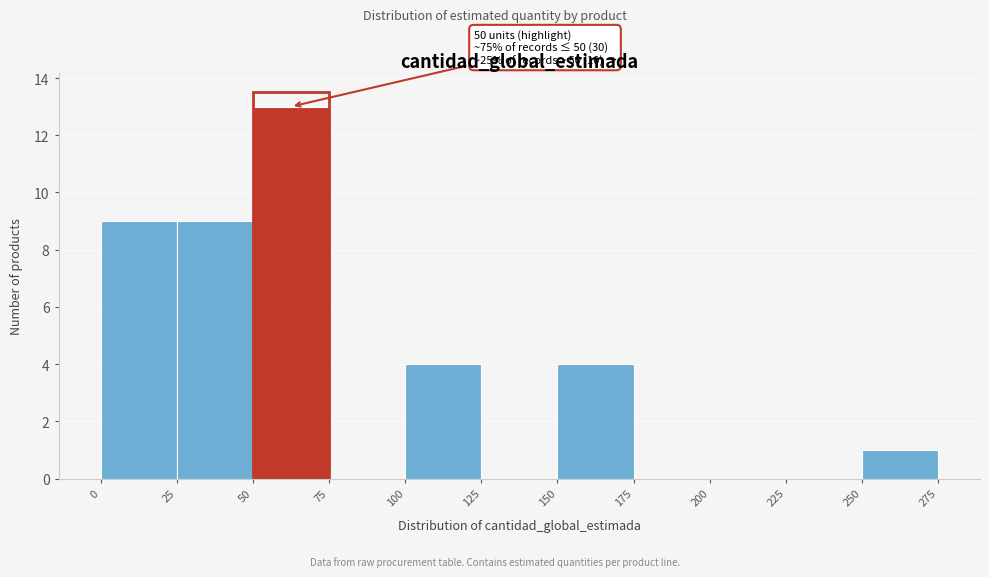

Over which range of the x-axis is the bar tallest?

50 to 75